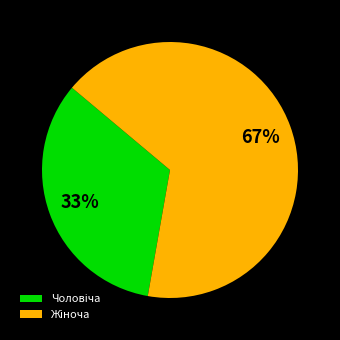

To the nearest percent, what is the average slice percentage?

50%